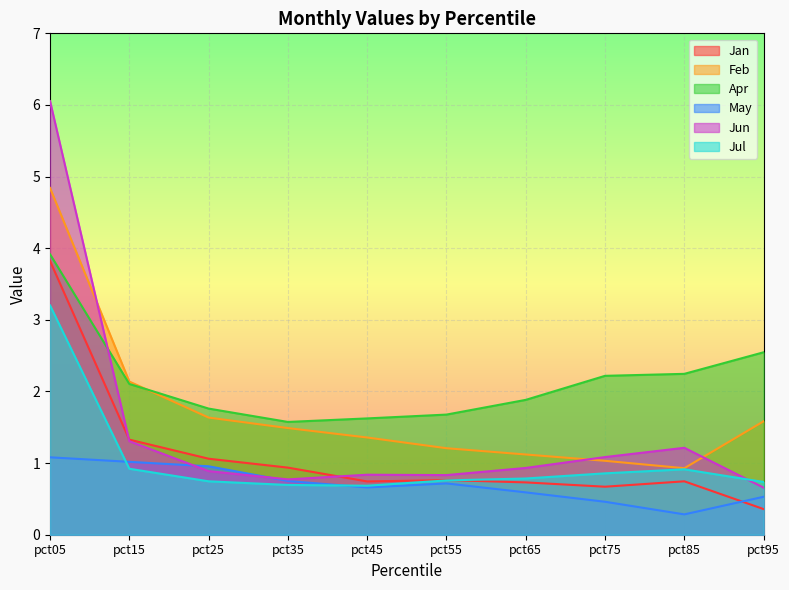

Is it true that Jan equals 0.7 at pct75?

True